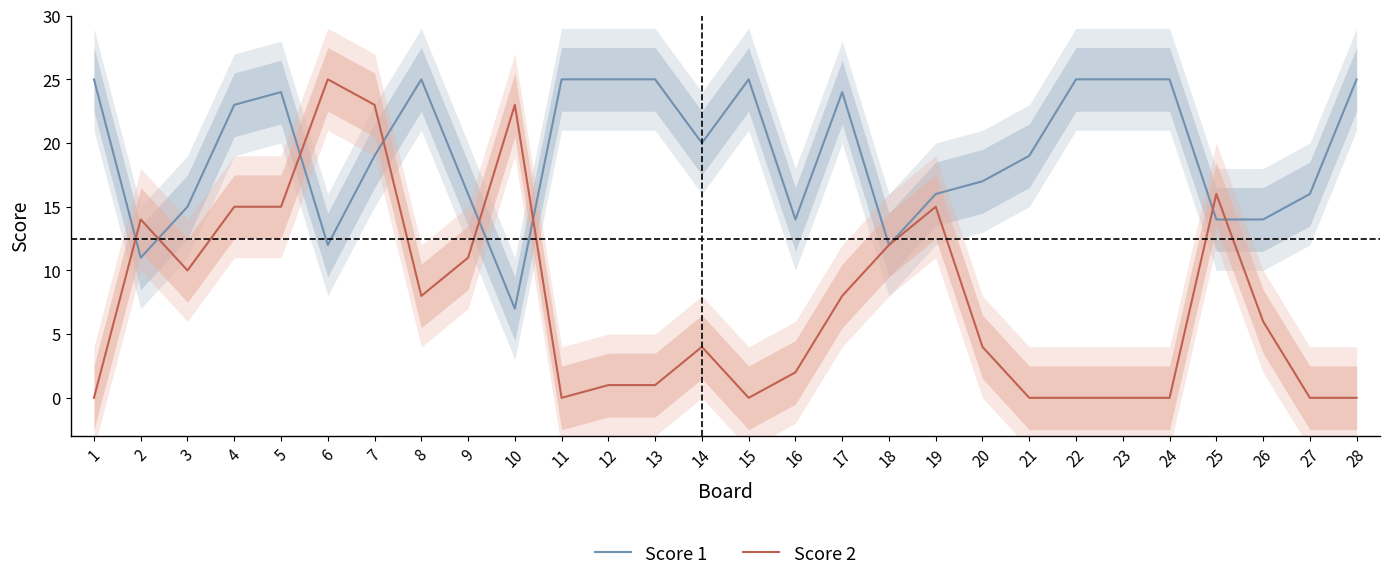

Reading left to right, extract all data points from this chart.

Score 1: 25	11	15	23	24	12	19	25	16	7	25	25	25	20	25	14	24	12	16	17	19	25	25	25	14	14	16	25
Score 2: 0	14	10	15	15	25	23	8	11	23	0	1	1	4	0	2	8	12	15	4	0	0	0	0	16	6	0	0